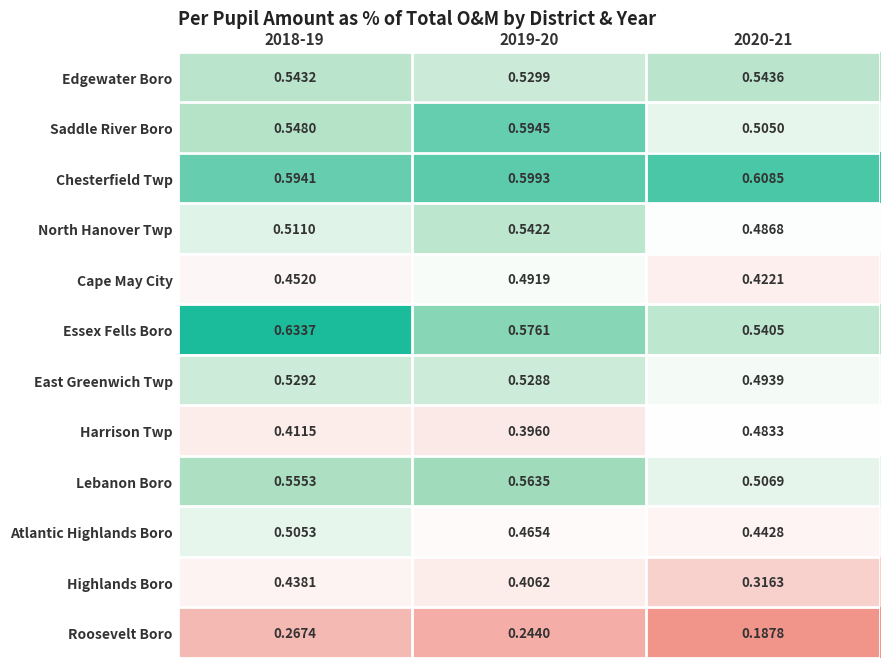

Between 2018-19 and 2019-20, which series saw the biggest shift?

Essex Fells Boro